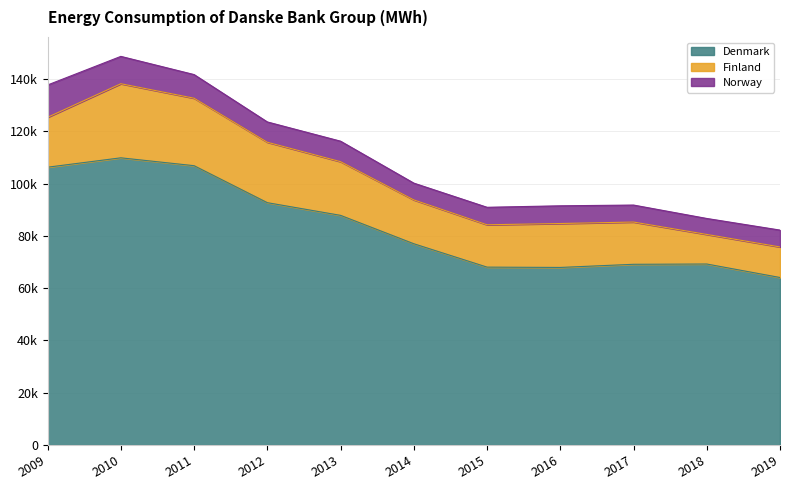

Is it true that Norway equals 8693 at 2018?

False